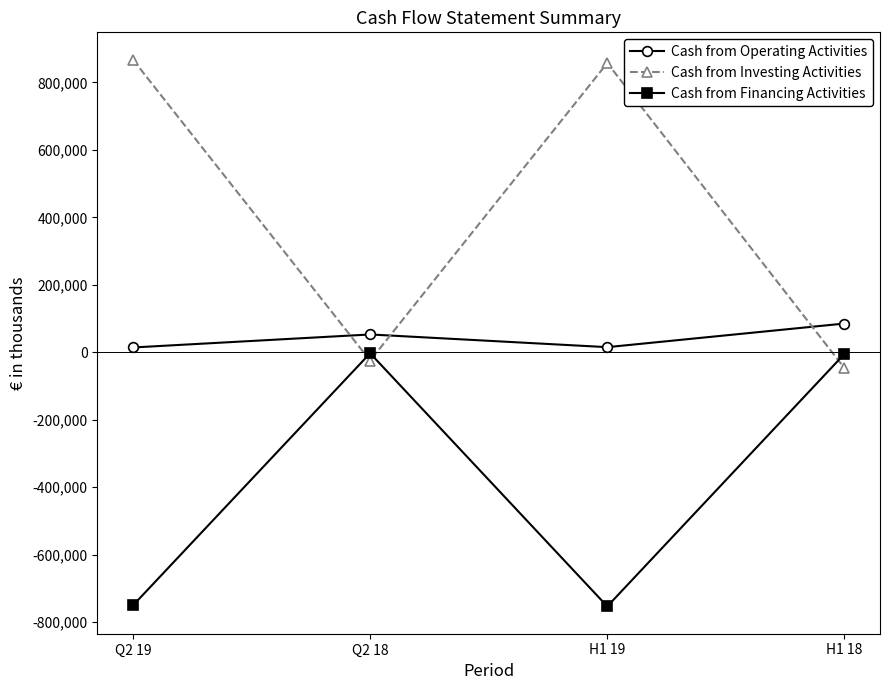

The value of Cash from Financing Activities at H1 19 is -753123. True or false?

True